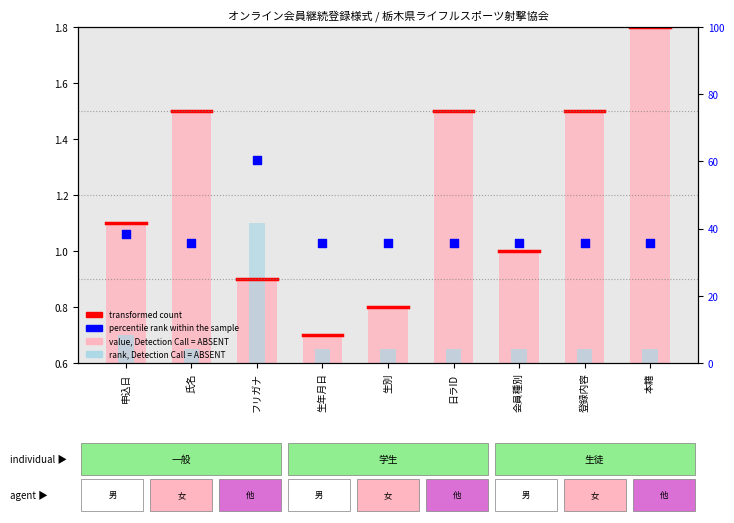

Which series has the largest total across all categories?

percentile rank within the sample